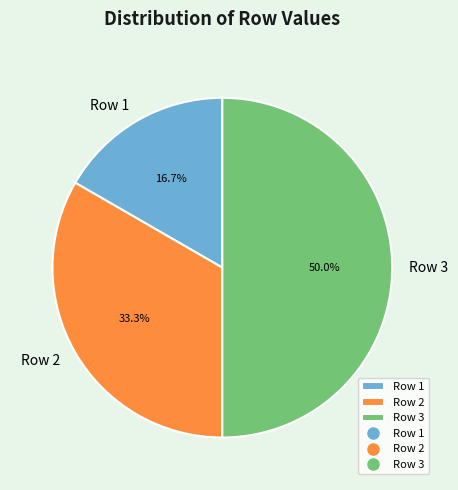

Which slice is the largest?

Row 3